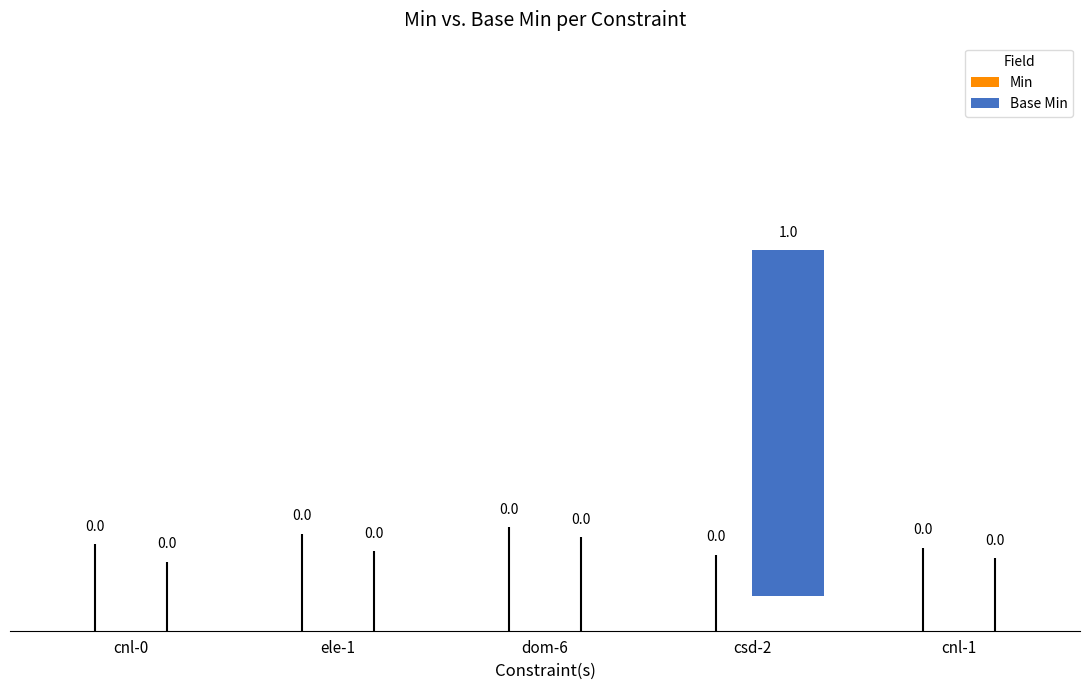

Between csd-2 and cnl-1, which is larger?

csd-2